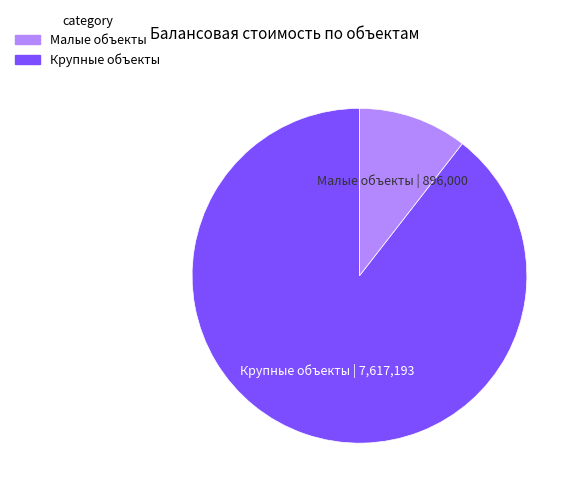

Does any single category account for the majority?

Yes